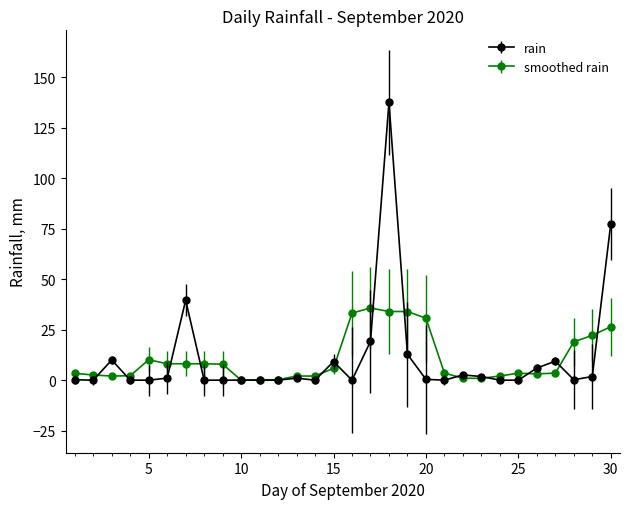

Rank the series by their maximum value, from highest to lowest.

rain, smoothed rain